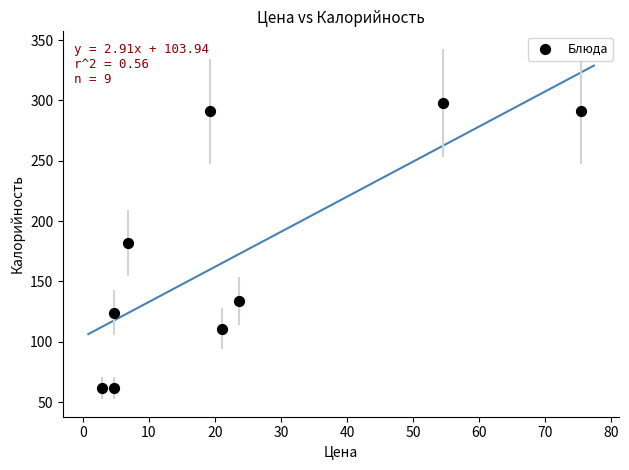

What is the range of Y values (max minus min)?

236.2